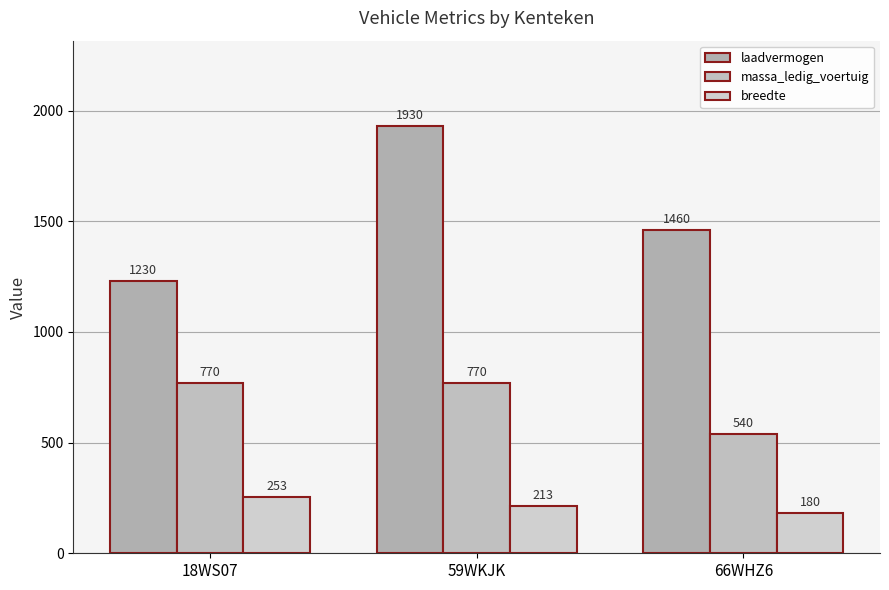

At which category does the chart reach its minimum across all series?

66WHZ6